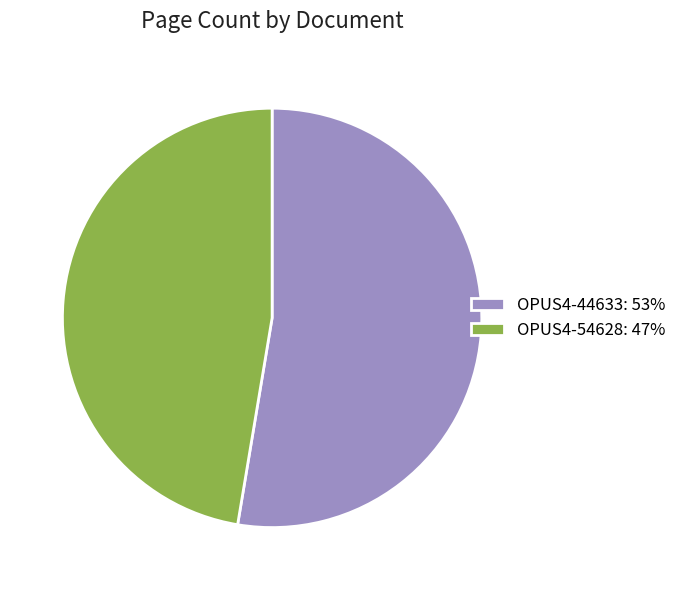

Does any single category account for the majority?

Yes